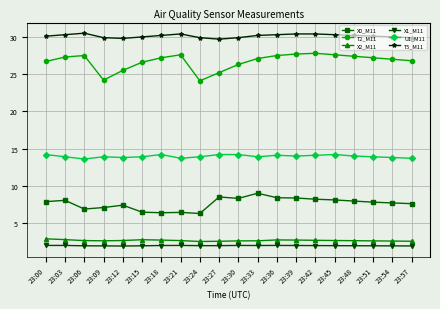

What is the difference between the maximum and minimum values in the X0_M11 series?

2.7